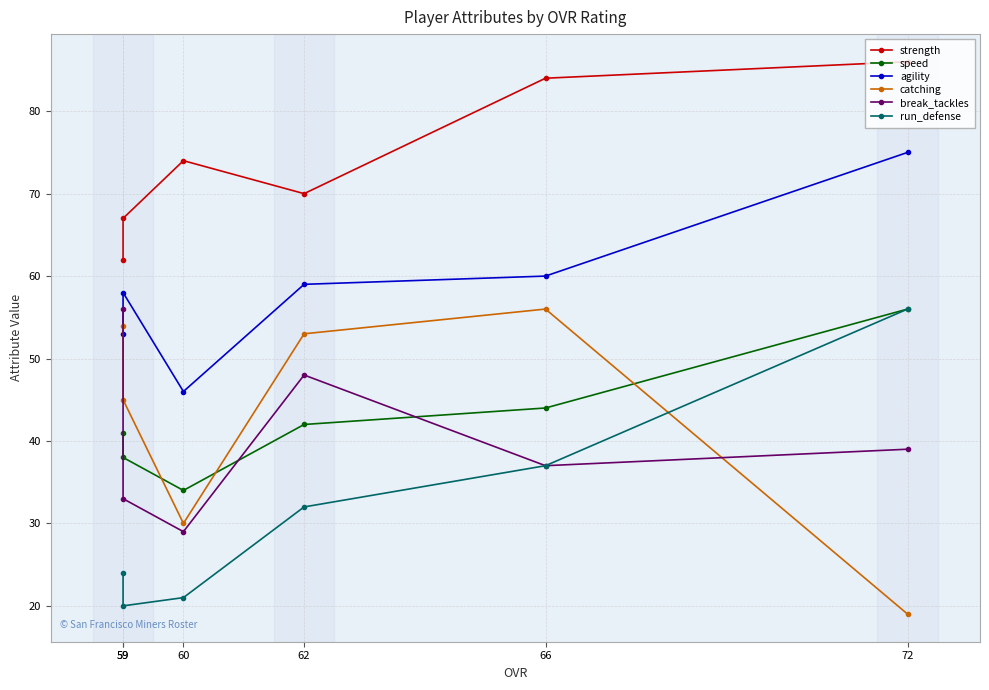

List the labels in order of run_defense value, largest first.

72, 66, 62, 59, 60, 59